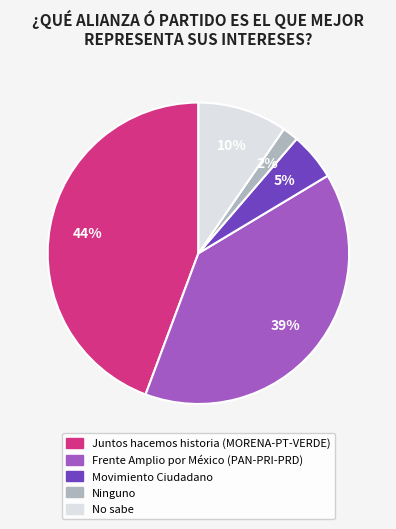

To the nearest percent, what is the average slice percentage?

20%